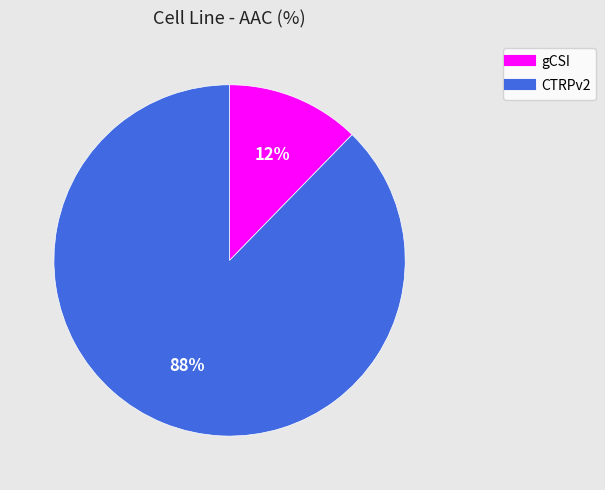

Which category has the smallest portion of the pie?

gCSI